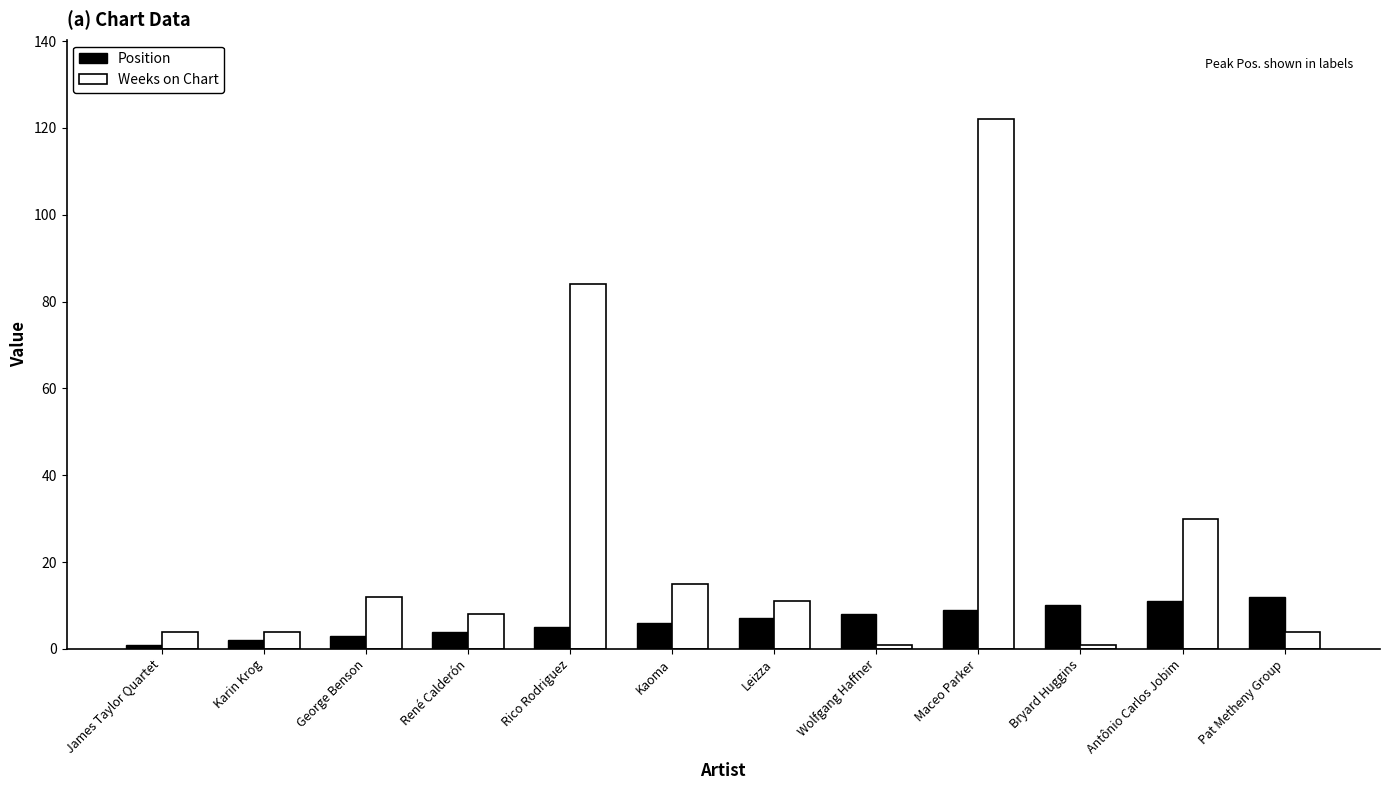

At which category is the sum across all series the highest?

Maceo Parker